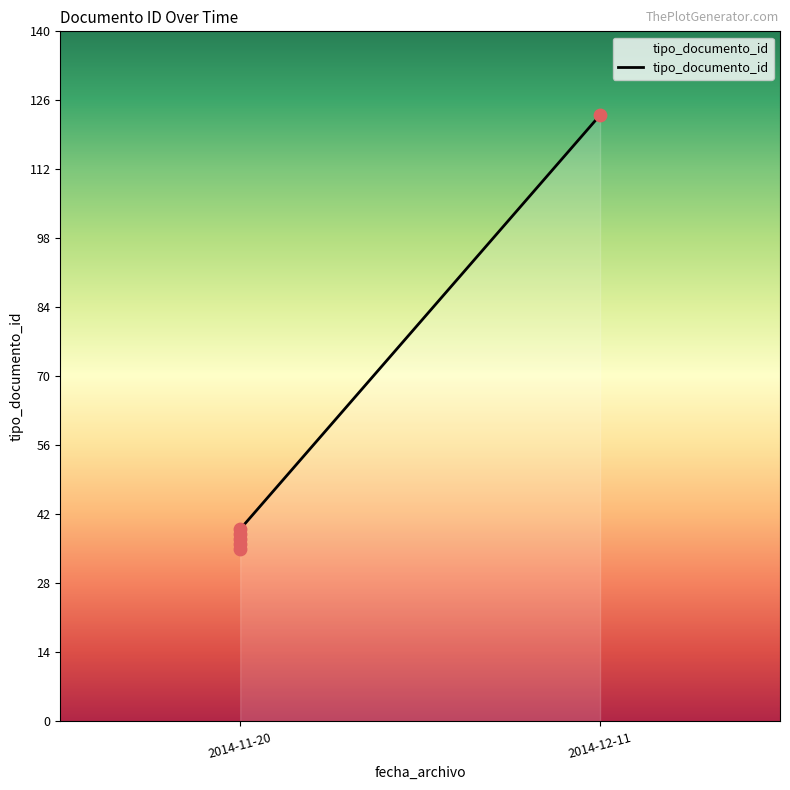

Between 2014-12-11 and 2014-11-20, which is larger?

2014-12-11